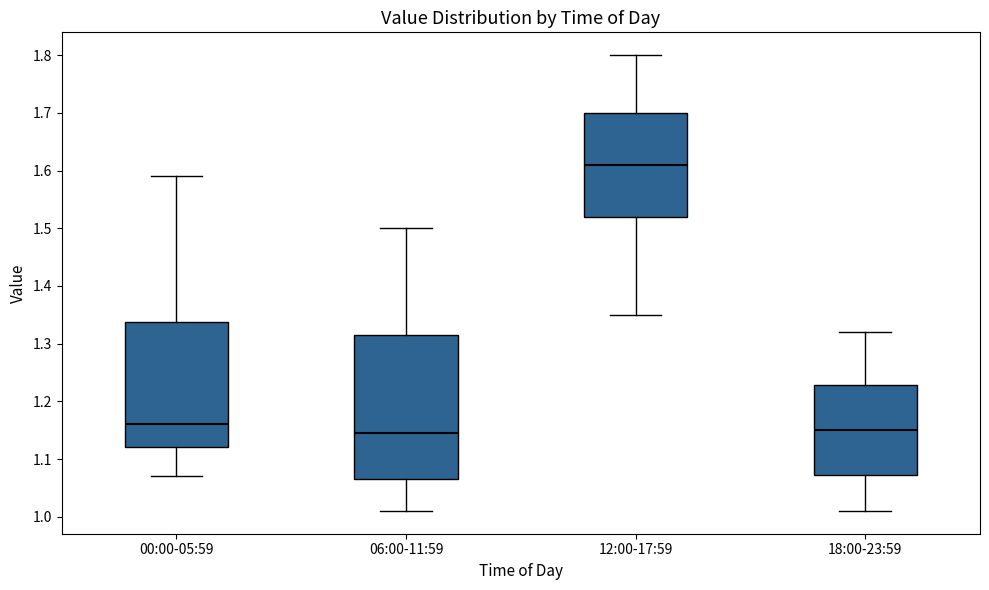

Which box is the tallest, from its lower edge to its upper edge?

06:00-11:59